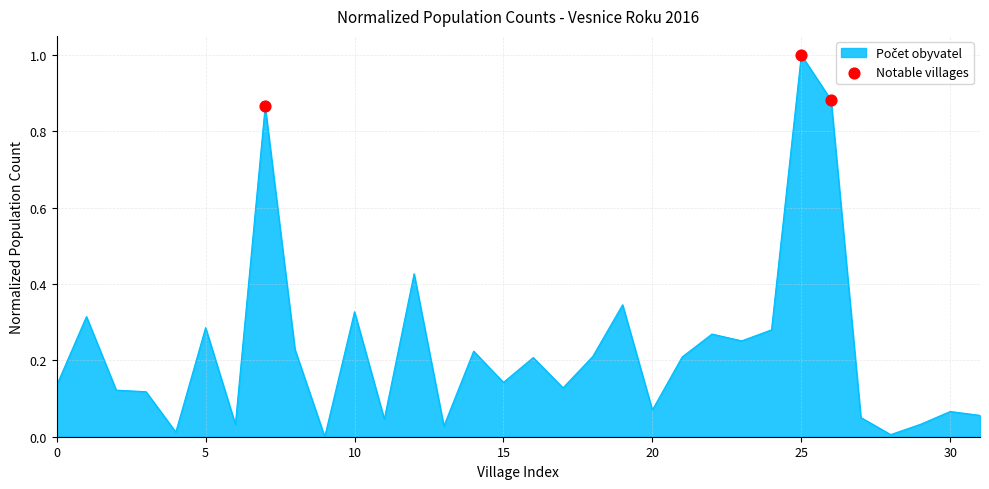

What is the difference between the maximum and minimum values?

1.0